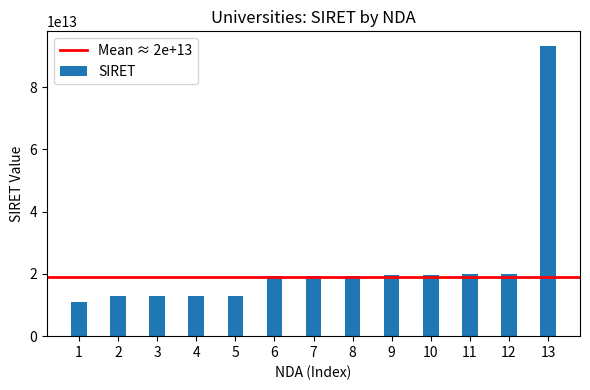

Is it true that the value at 6 is 26641416239242?

False